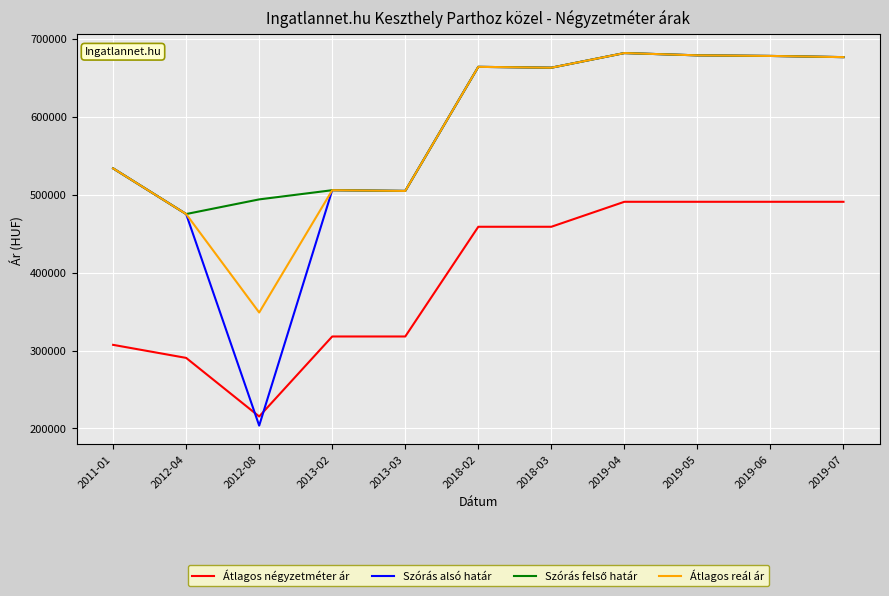

Which series has the widest spread of values?

Szórás alsó határ